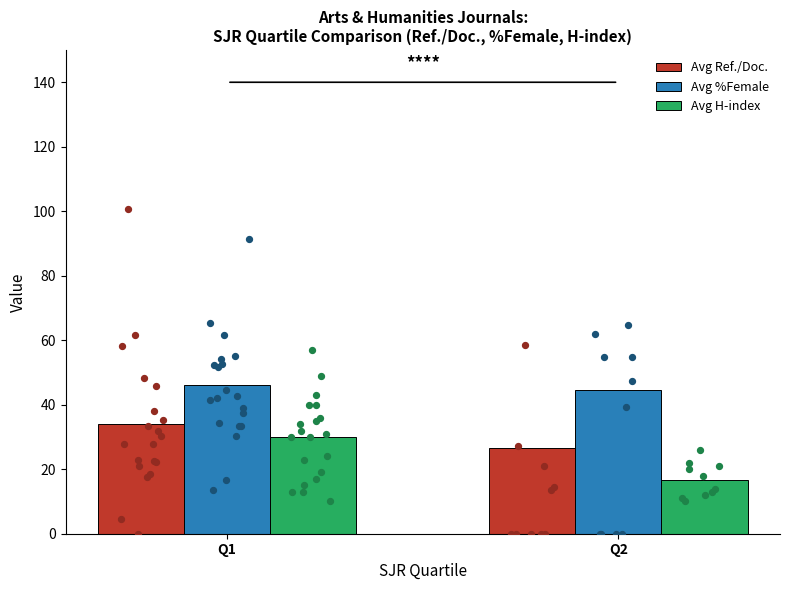

At which category is the sum across all series the highest?

Q1